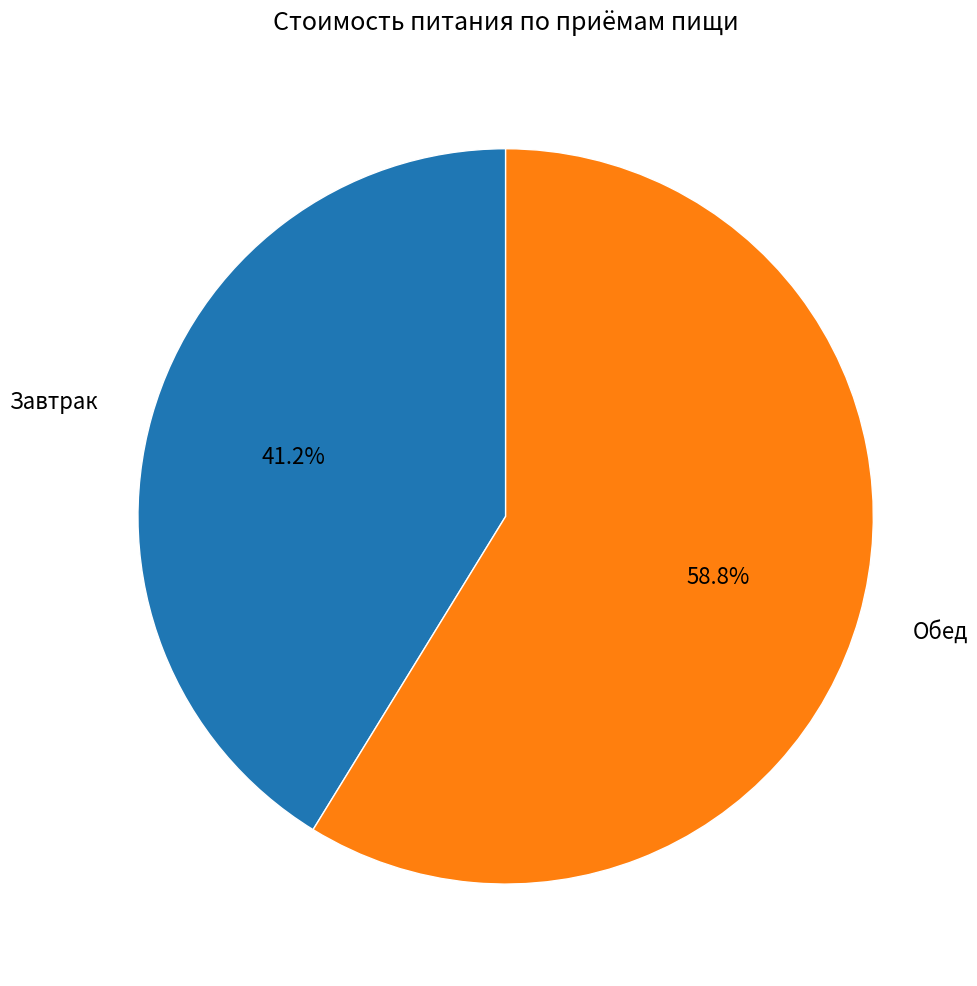

True or false: Обед accounts for 59% of the total.

True